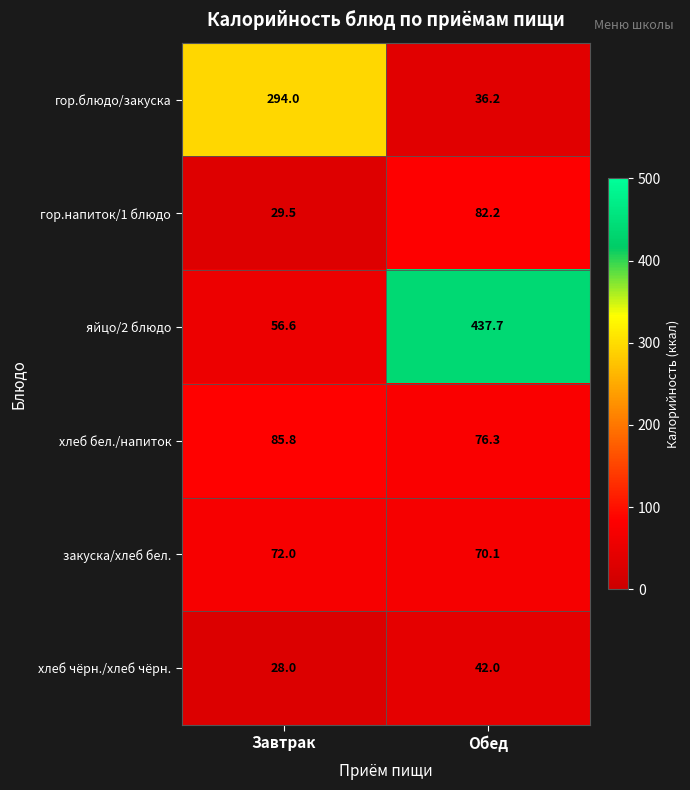

Between Завтрак and Обед, which series saw the biggest shift?

яйцо/2 блюдо